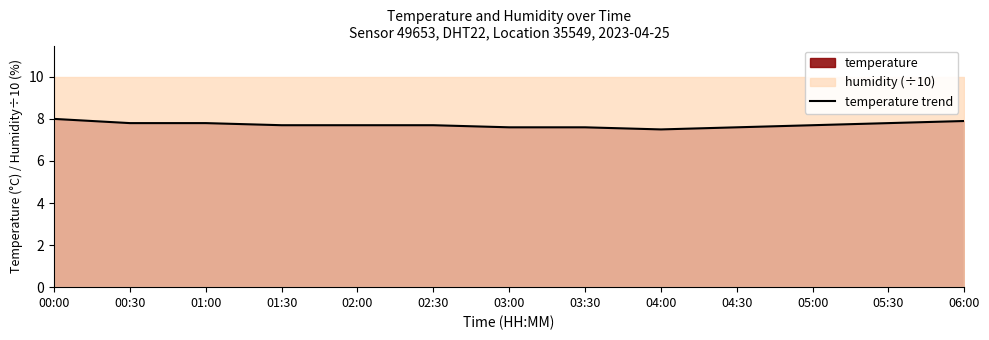

Which category has the highest value across all series?

00:00